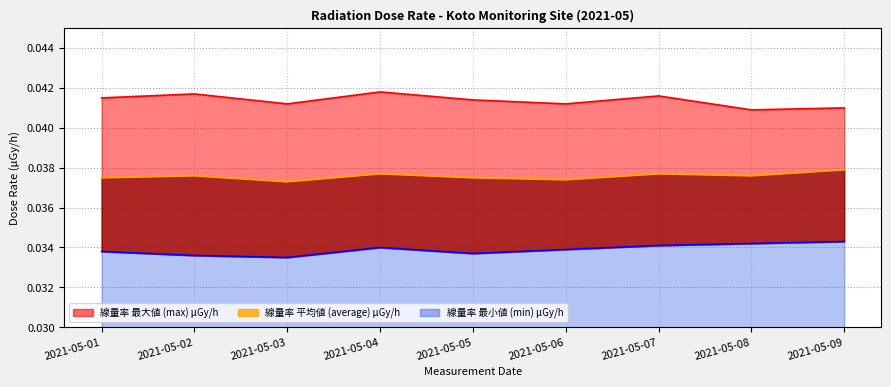

Reading right to left, what are all the values shown in this chart?

min: 2021-05-09=0.0	2021-05-08=0.0	2021-05-07=0.0	2021-05-06=0.0	2021-05-05=0.0	2021-05-04=0.0	2021-05-03=0.0	2021-05-02=0.0	2021-05-01=0.0
max: 2021-05-09=0.0	2021-05-08=0.0	2021-05-07=0.0	2021-05-06=0.0	2021-05-05=0.0	2021-05-04=0.0	2021-05-03=0.0	2021-05-02=0.0	2021-05-01=0.0
average: 2021-05-09=0.0	2021-05-08=0.0	2021-05-07=0.0	2021-05-06=0.0	2021-05-05=0.0	2021-05-04=0.0	2021-05-03=0.0	2021-05-02=0.0	2021-05-01=0.0